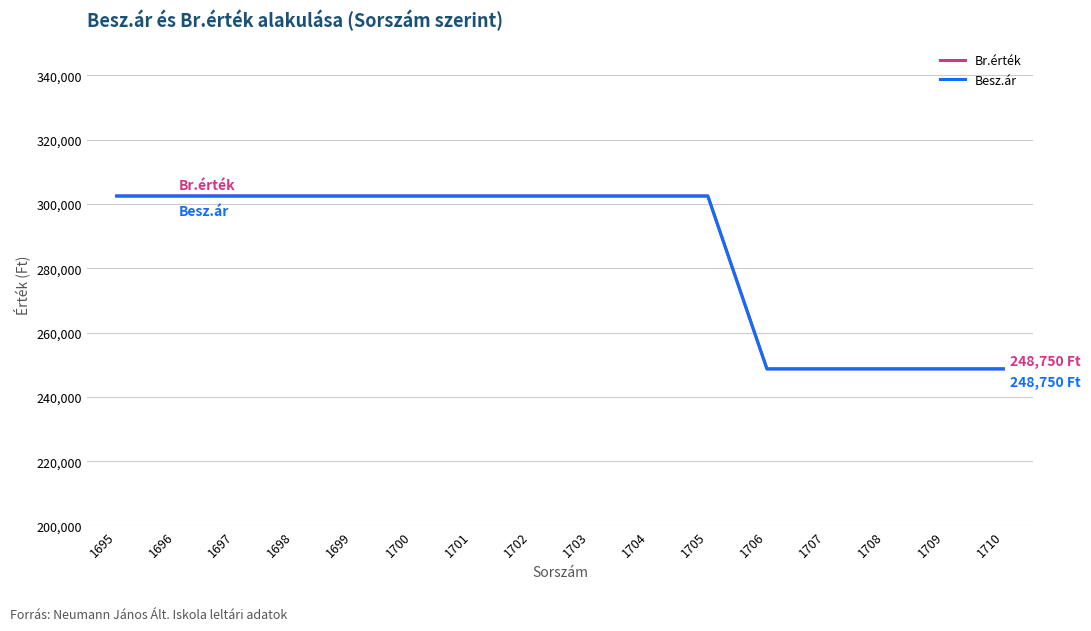

Does the chart have visible grid lines?

Yes